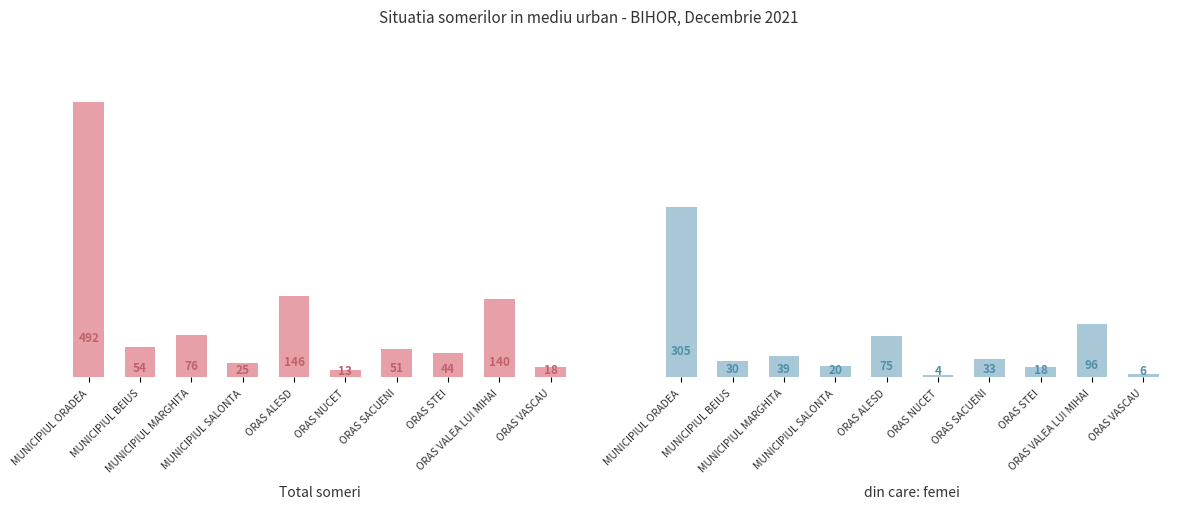

What is the minimum value for Total someri?

13